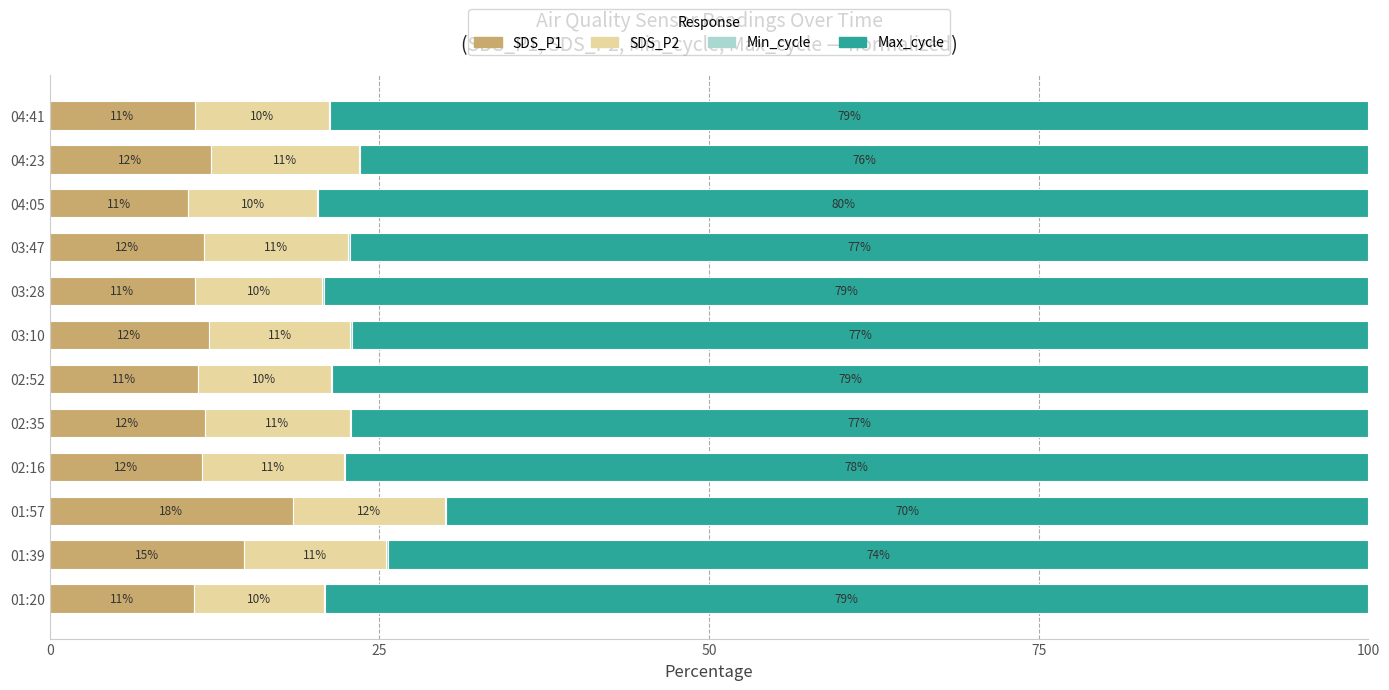

True or false: SDS_P1 has a value of 11.7 at 02:35.

True